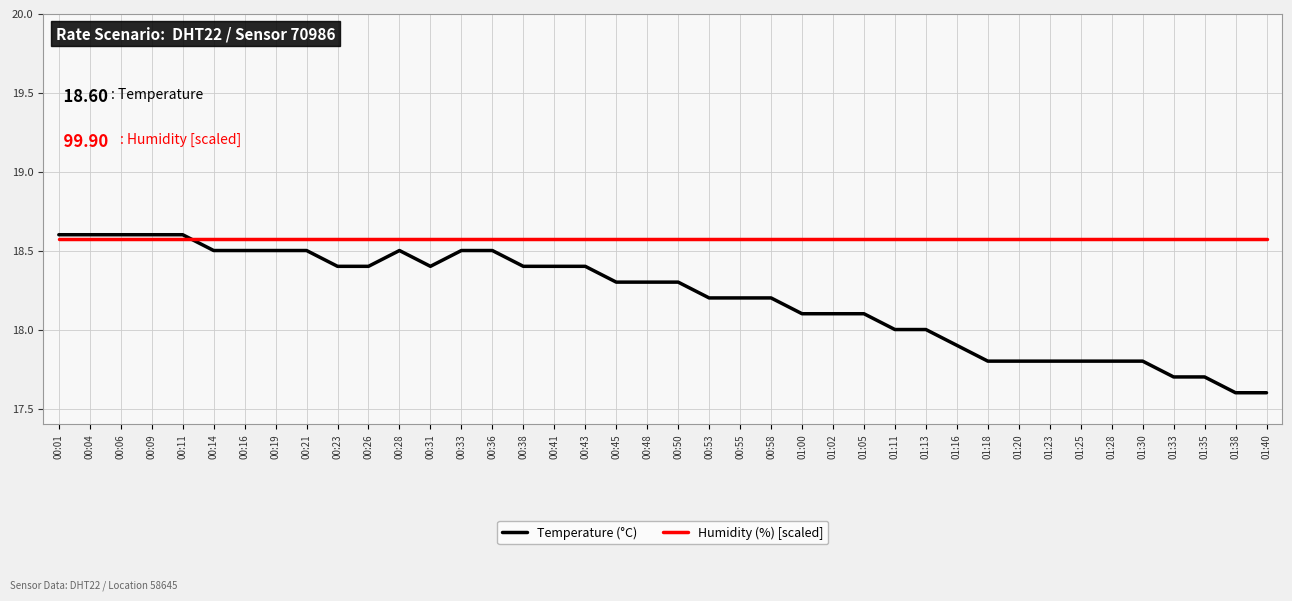

Which series has the largest range (max minus min)?

Temperature (°C)